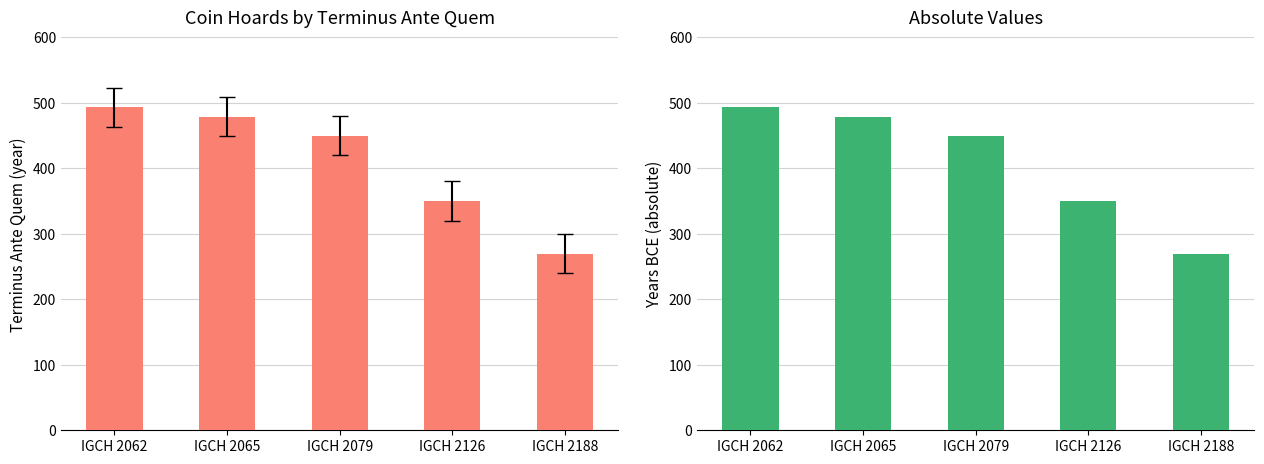

List the series in order of their peak value, lowest first.

Terminus Ante Quem, Absolute Year